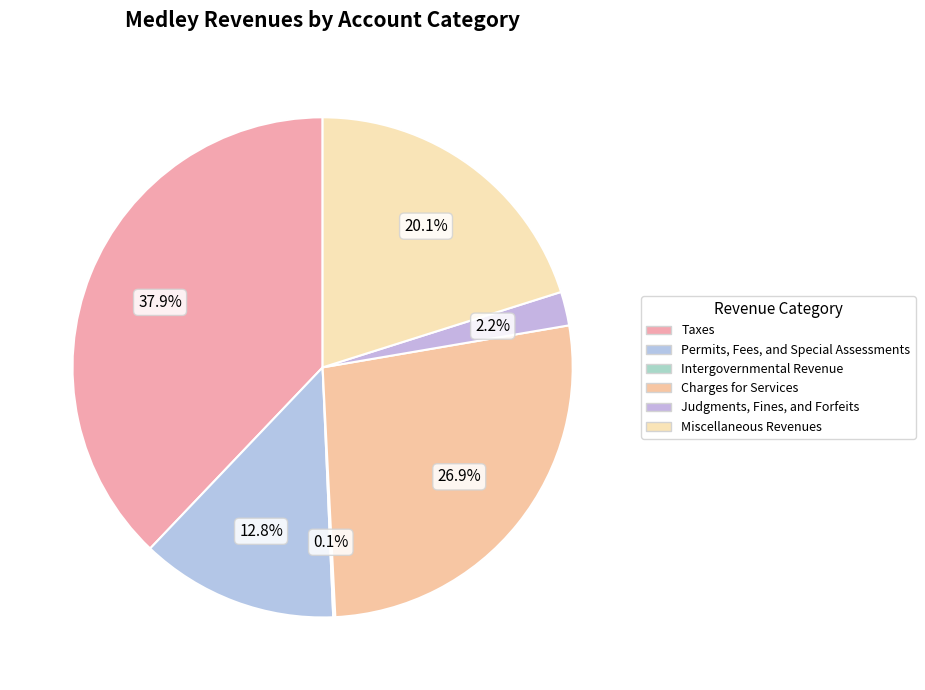

Which category has the biggest portion of the pie?

Taxes